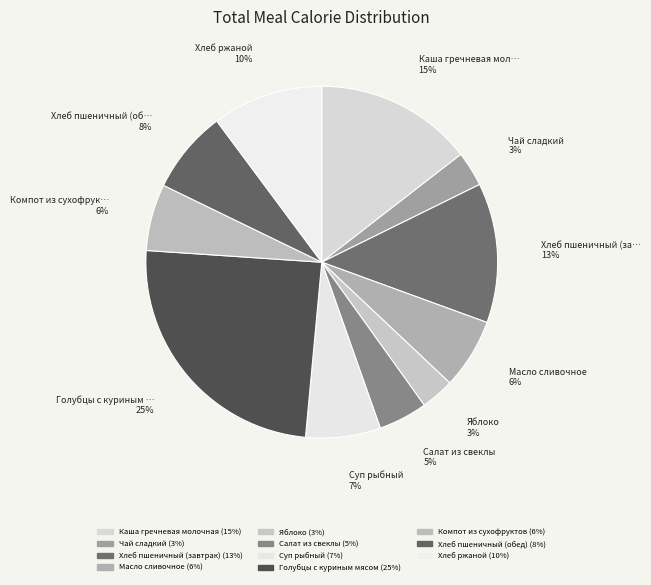

What percentage is the Голубцы с куриным мясом slice, to the nearest percent?

25%